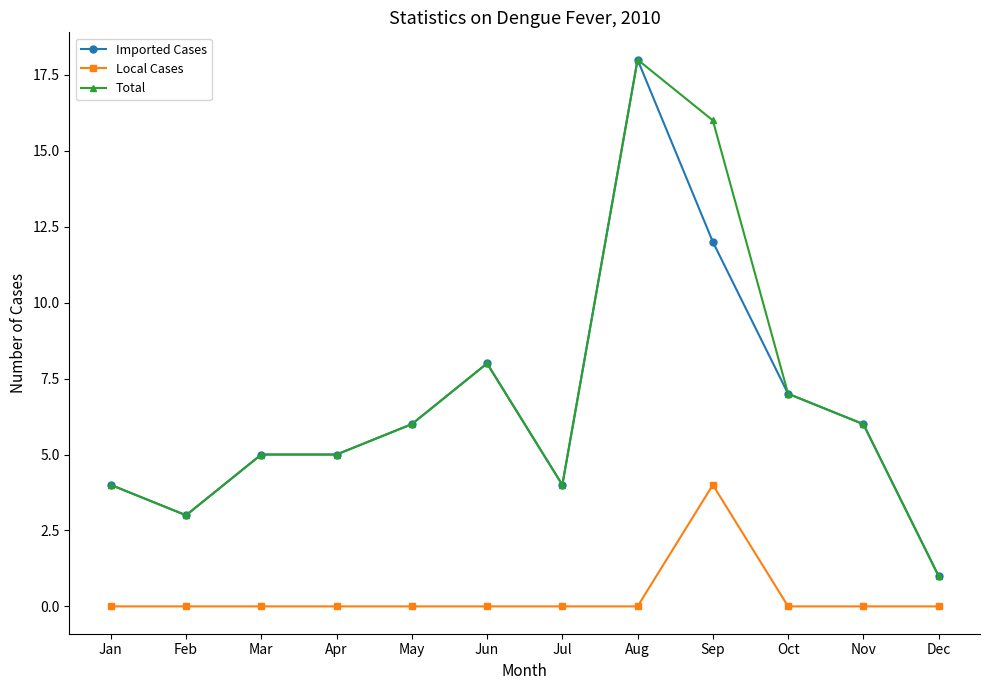

True or false: Total and Local Cases cross at least once.

False